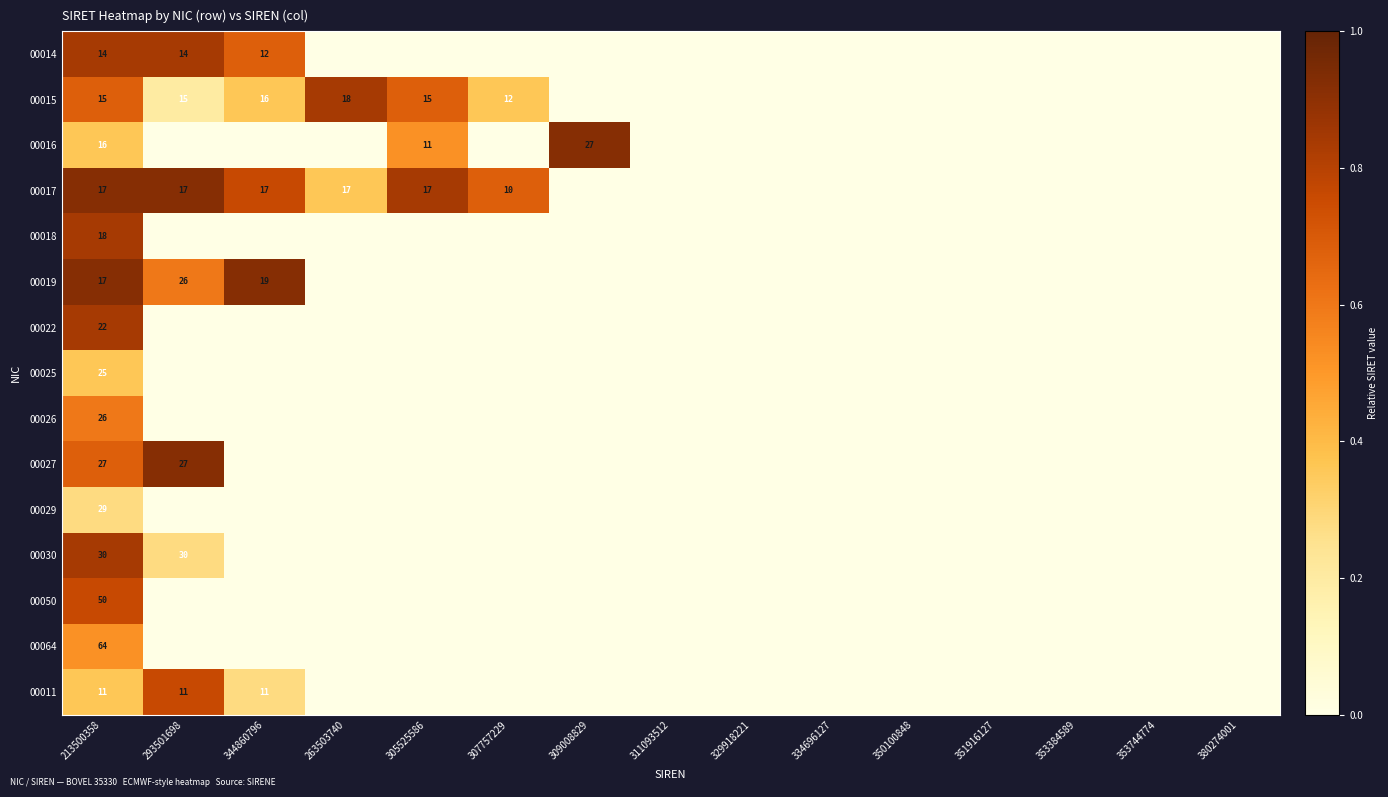

Is it true that 00019 equals 26 at 293501698?

True